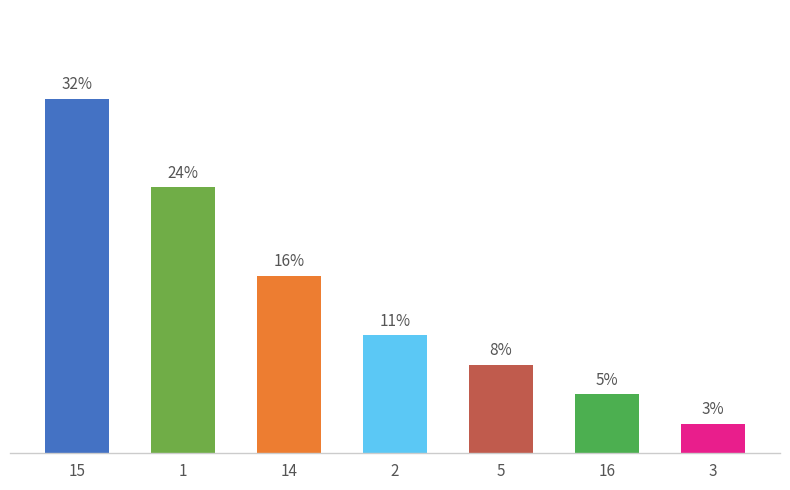

Does the chart contain any negative values?

No